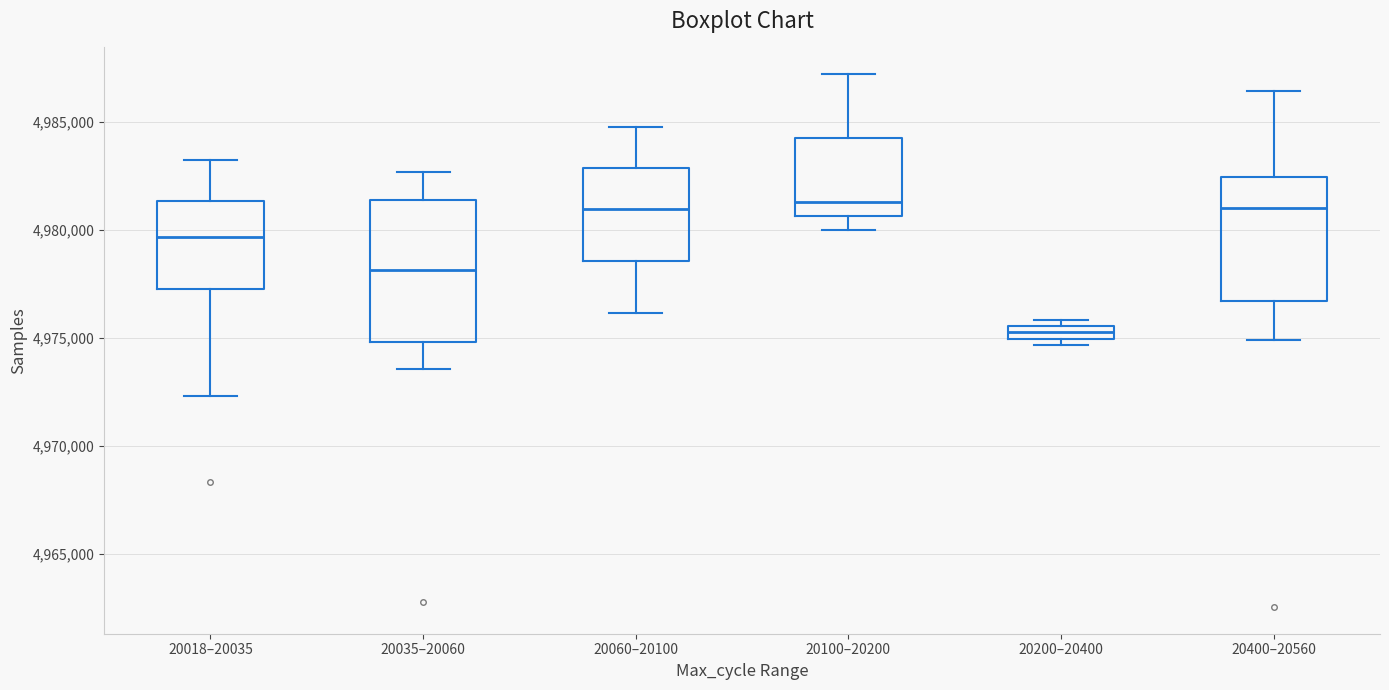

Where is the lower edge of the box for 20200–20400 on the y-axis? The values are not printed on the chart, so give them approximately, as read against the axis.

4975000